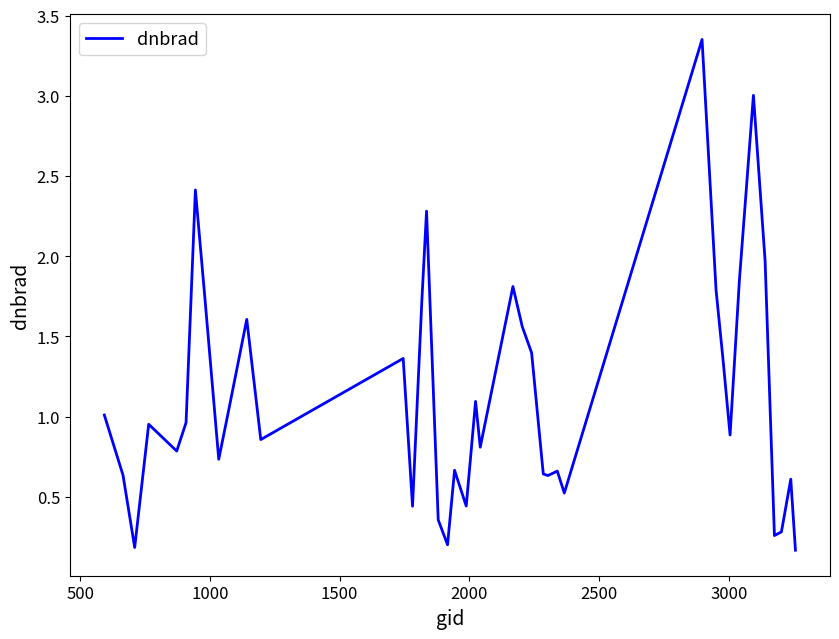

What is the difference between the maximum and minimum values?

3.2